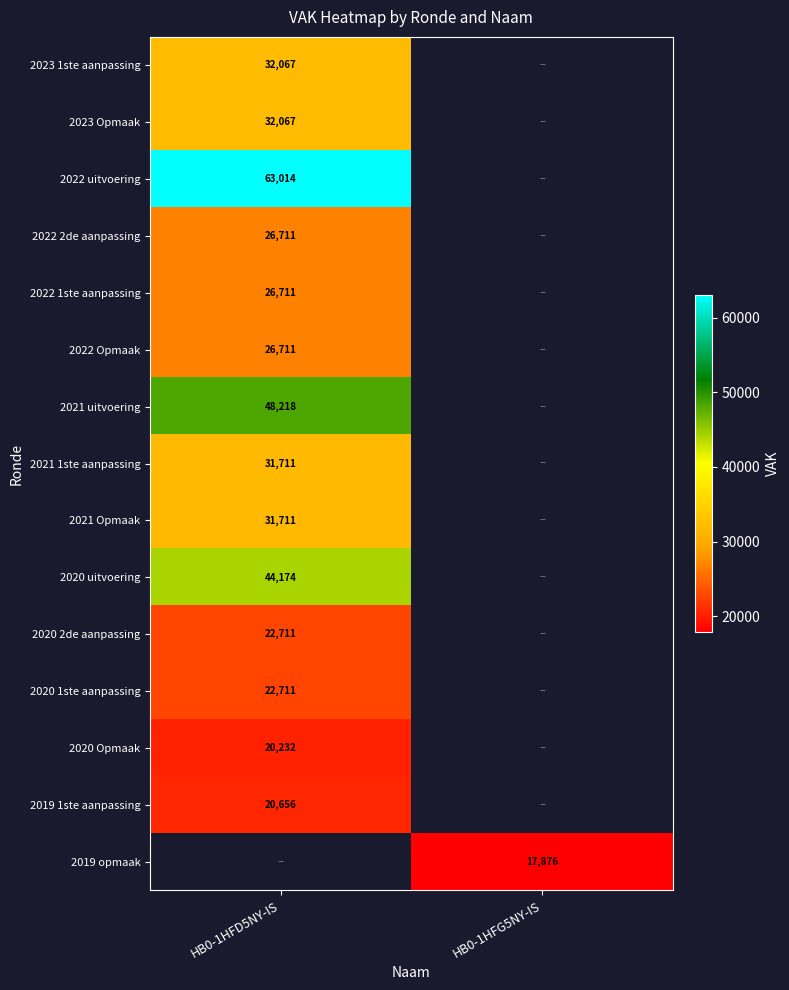

Which has a higher value, HB0-1HFG5NY-IS or HB0-1HFD5NY-IS?

HB0-1HFD5NY-IS